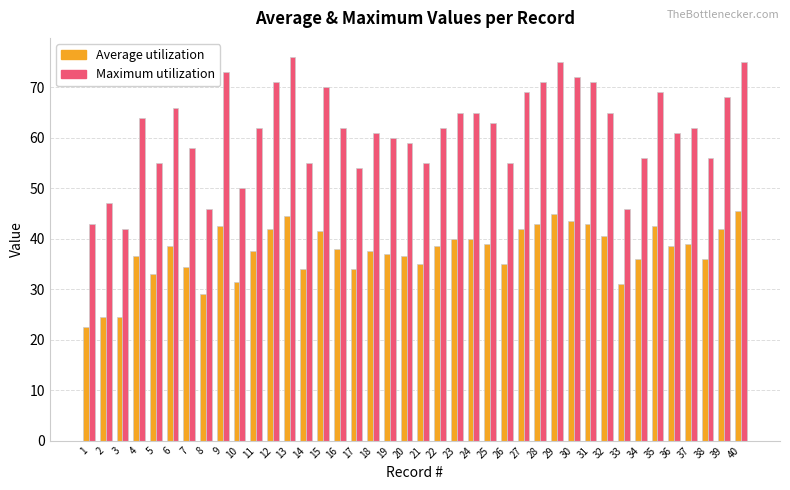

What is the minimum value shown in the chart?

22.5